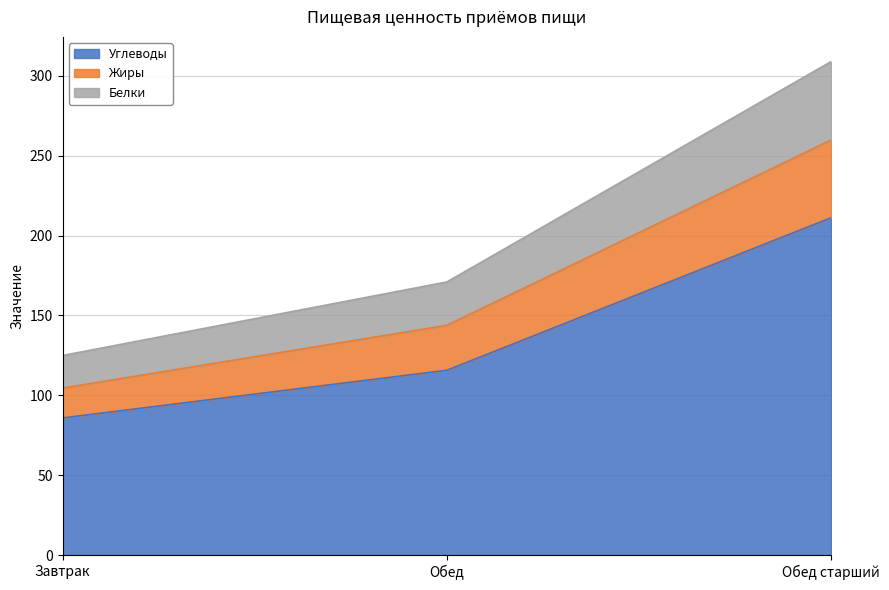

What is the label of the 2nd point from the right?

Обед